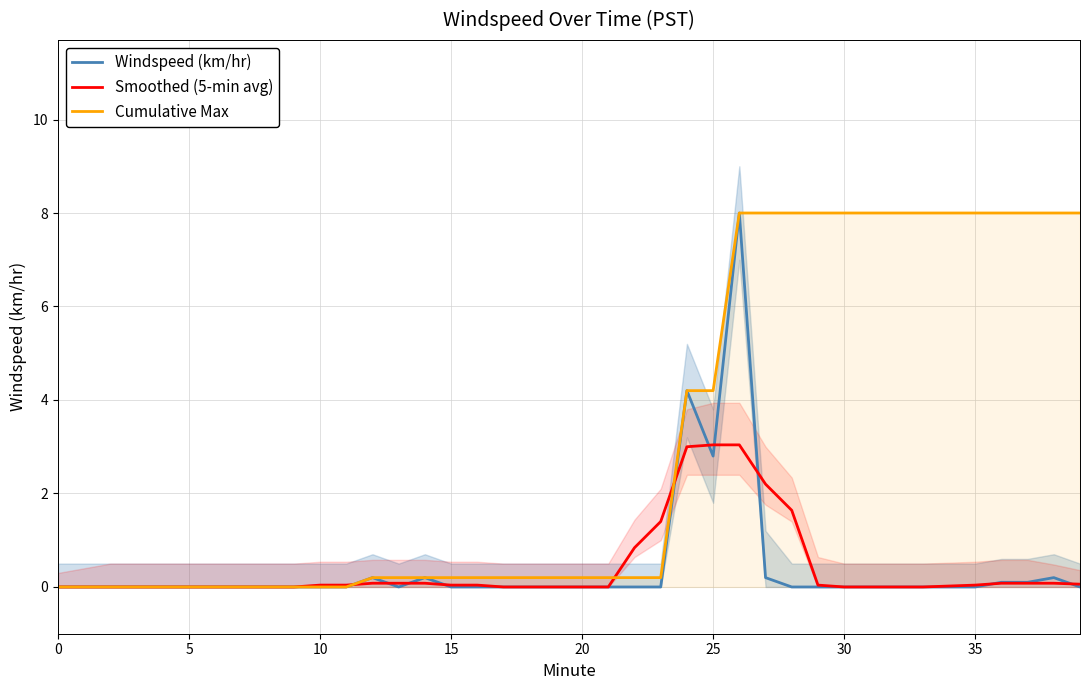

How many lines are shown in the chart?

3